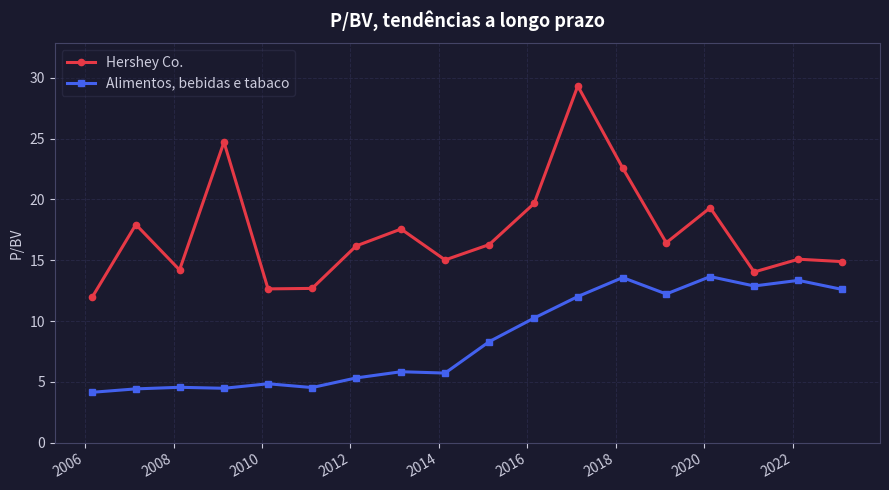

What is the average value of the Alimentos, bebidas e tabaco series?

8.5